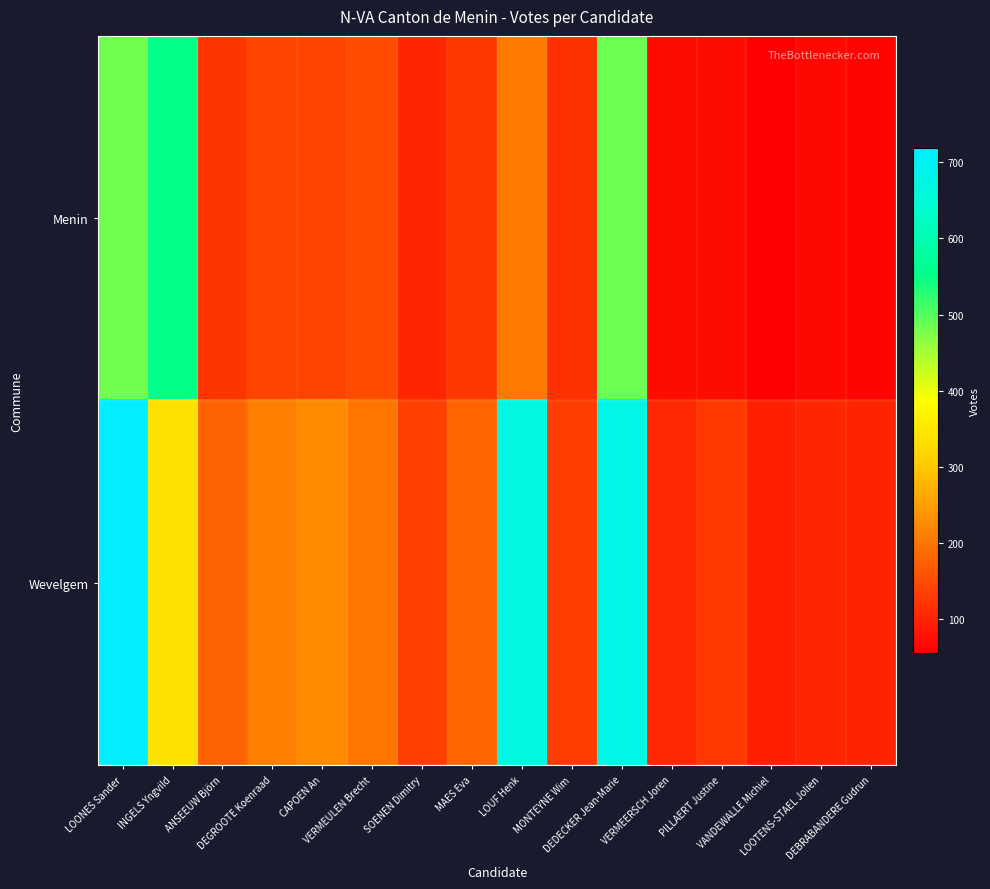

At which category is the sum across all series the highest?

LOONES Sander